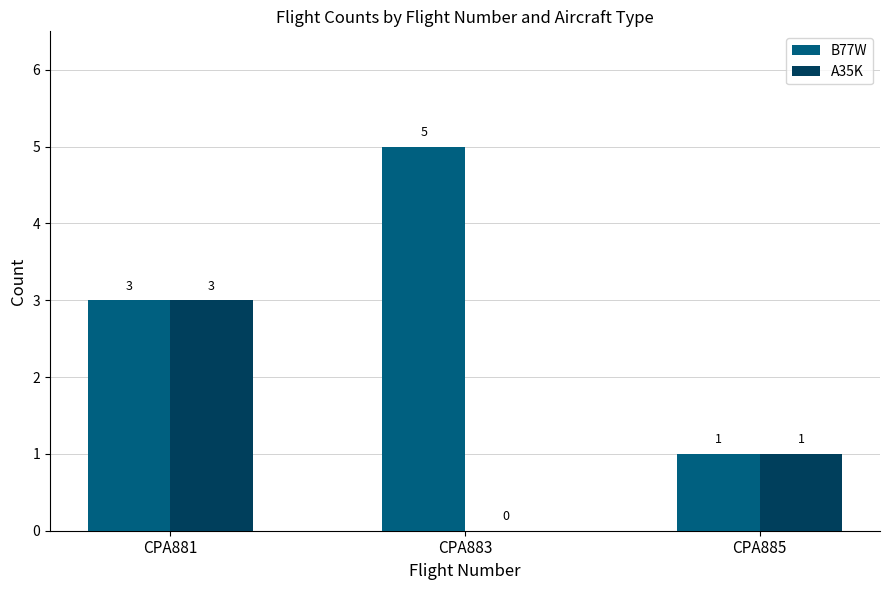

What value does the B77W series have at CPA883?

5